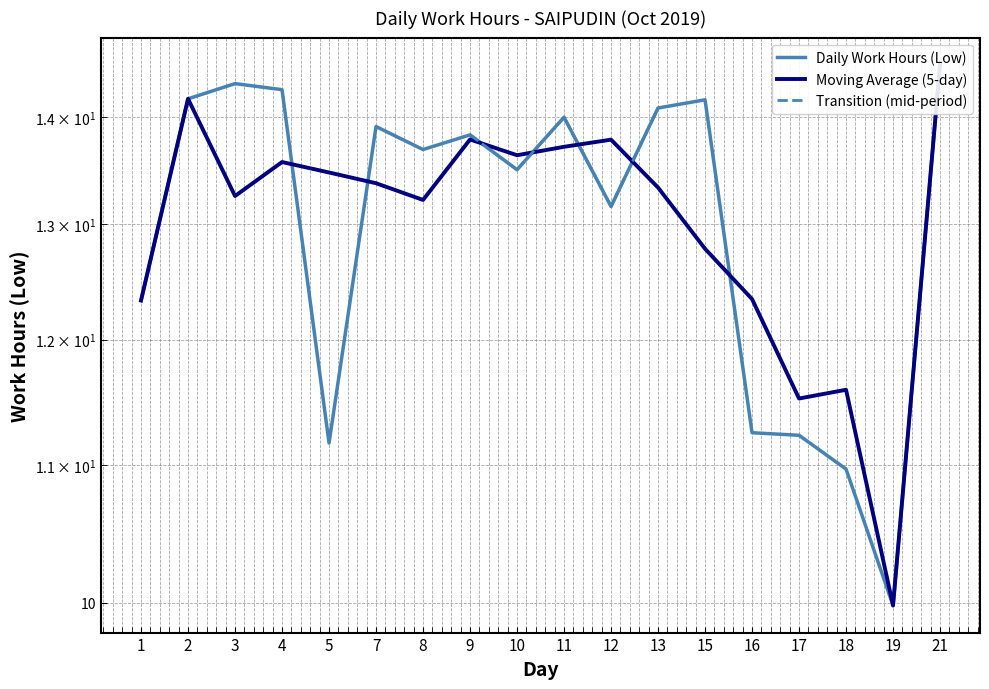

True or false: there are more than 1 points higher than both neighbors.

True